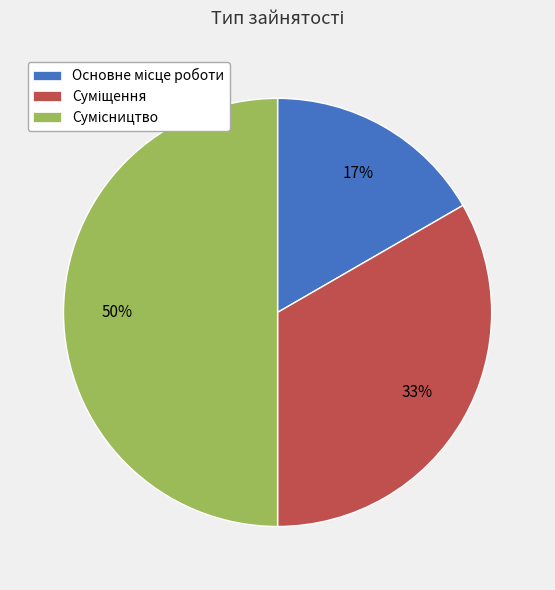

To the nearest percent, what is the average slice percentage?

33%